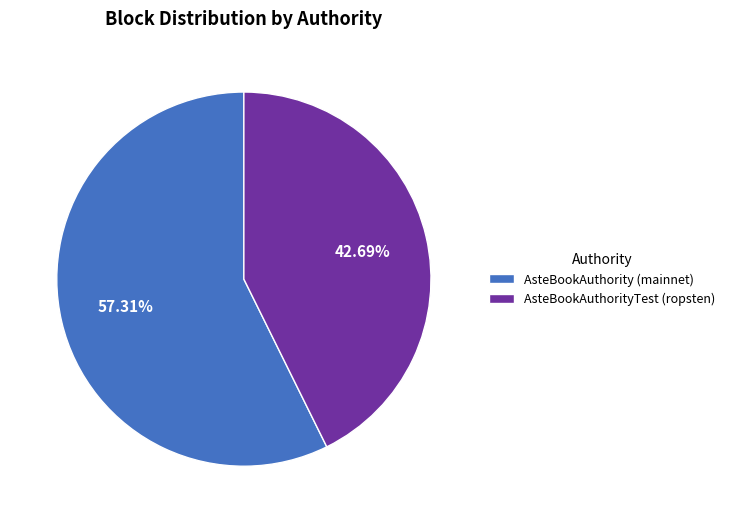

Is the sum of AsteBookAuthorityTest (ropsten) and AsteBookAuthority (mainnet) greater than half?

Yes